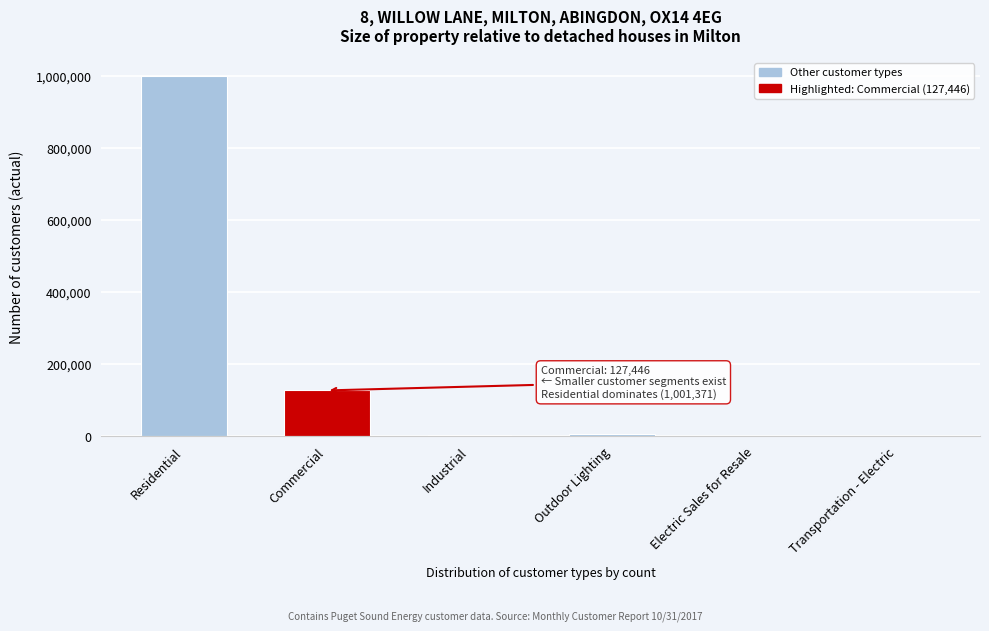

True or false: the data shows 518494 at Residential.

False